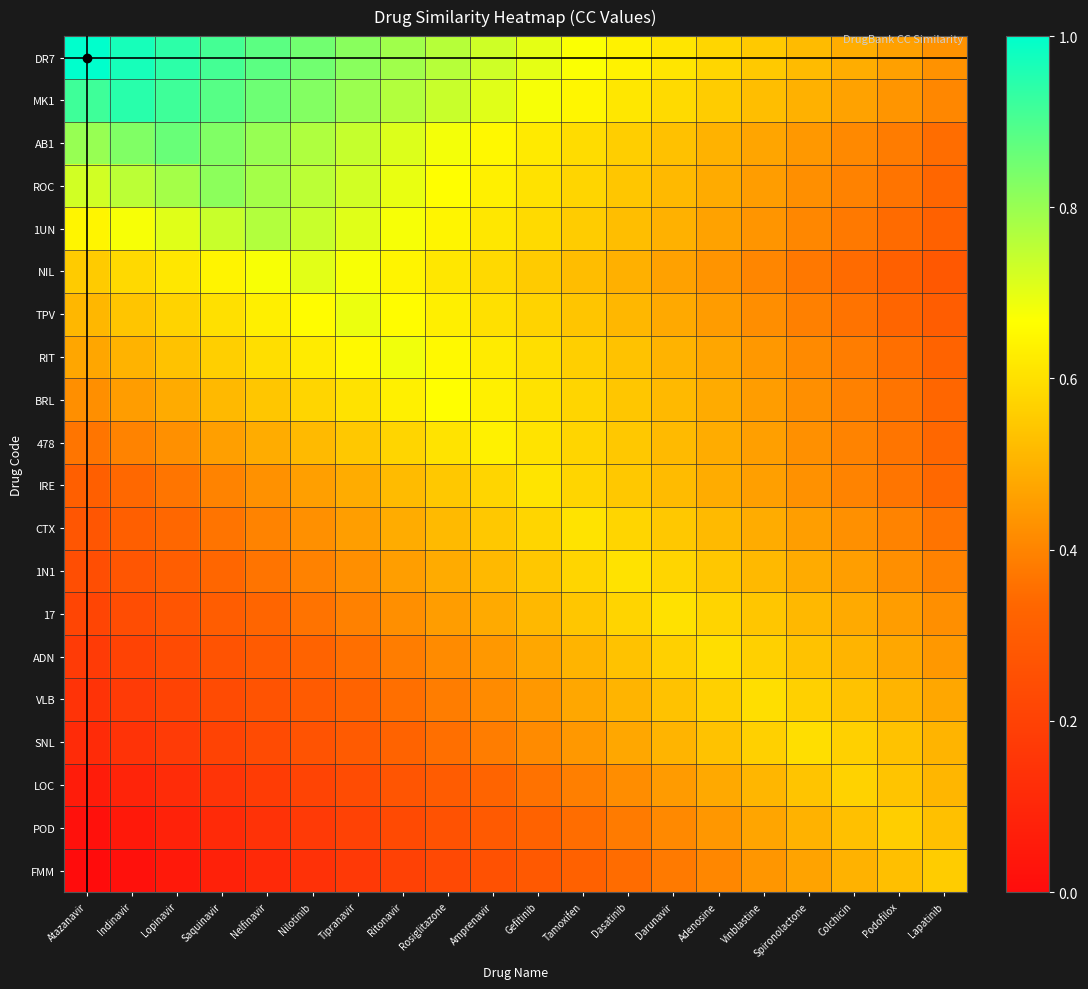

Which series has the largest total across all categories?

DR7